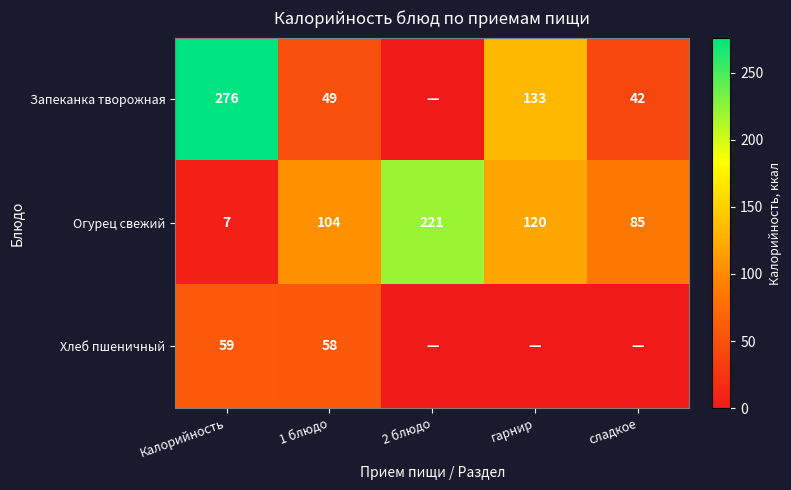

Is the value of Огурец свежий at Калорийность greater than the value of Запеканка творожная at Калорийность?

No